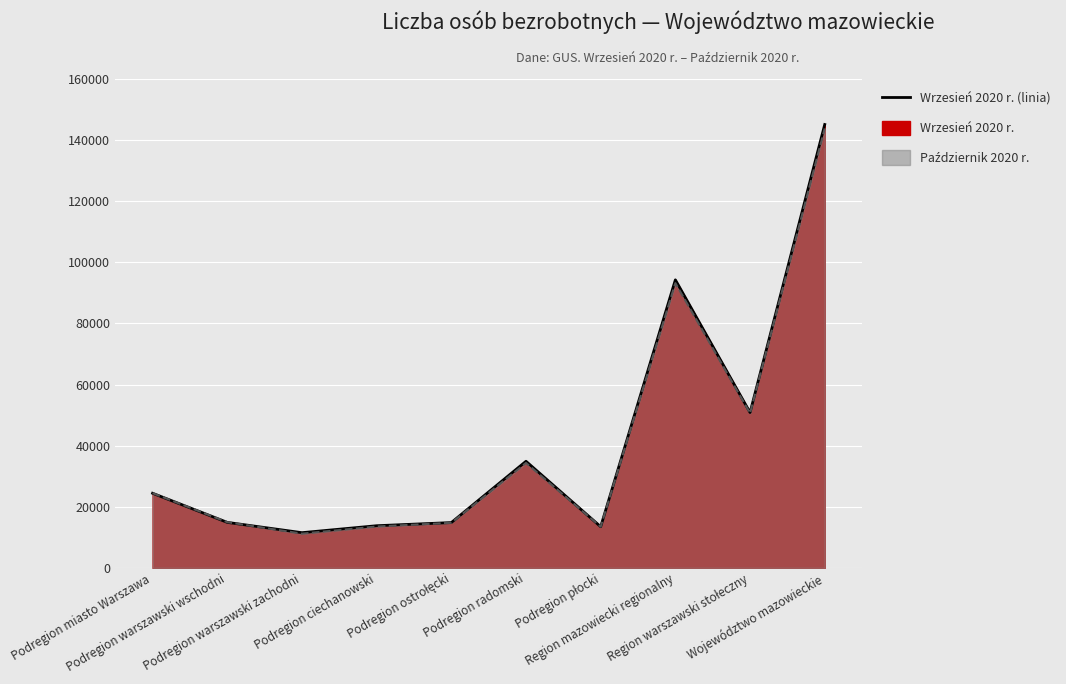

Between Podregion płocki and Podregion warszawski wschodni, which is larger?

Podregion warszawski wschodni